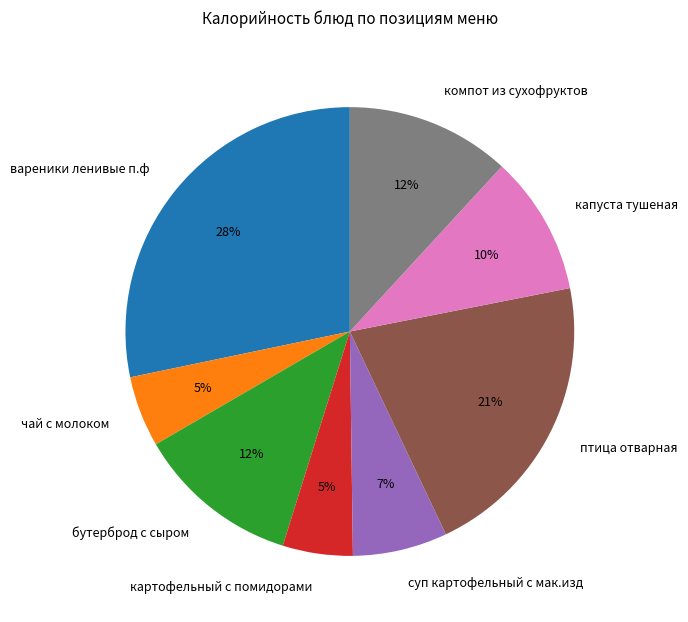

Approximately how many times larger is the value at бутерброд с сыром compared to суп картофельный с мак.изд?

1.7